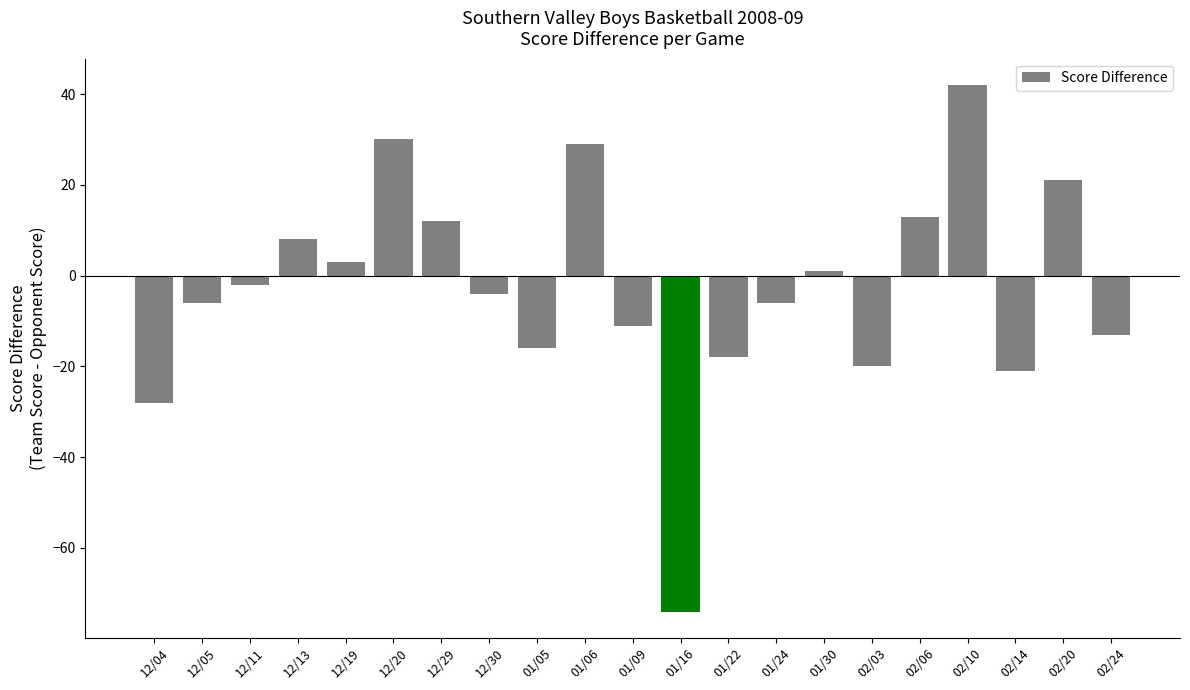

What is the difference between the values at 01/16 and 02/24?

61